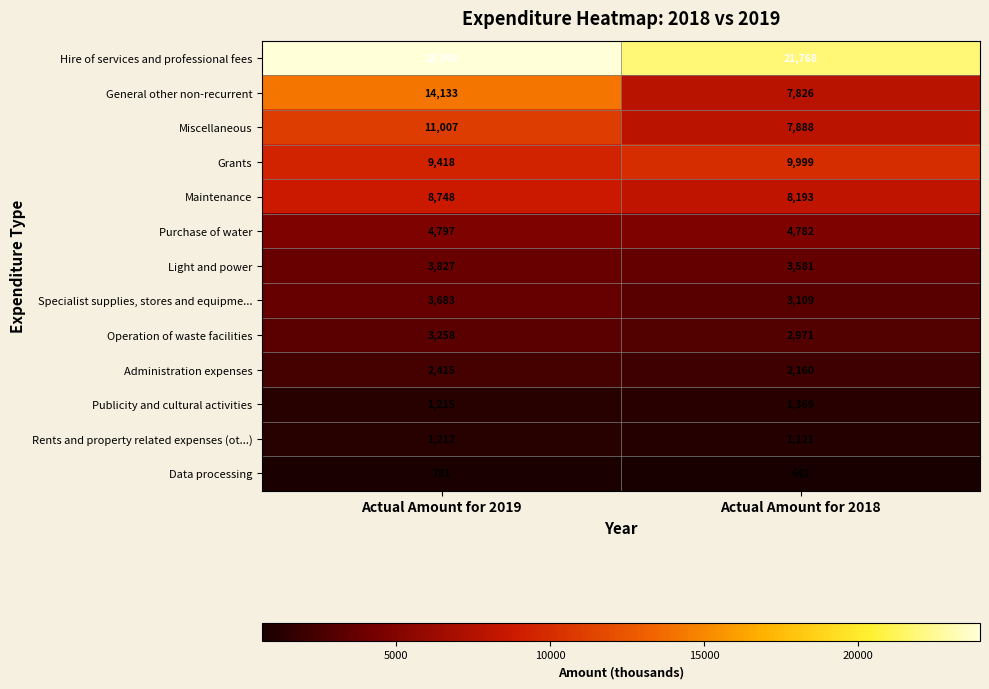

Is the value of Light and power at Actual Amount for 2019 greater than the value of Data processing at Actual Amount for 2019?

Yes